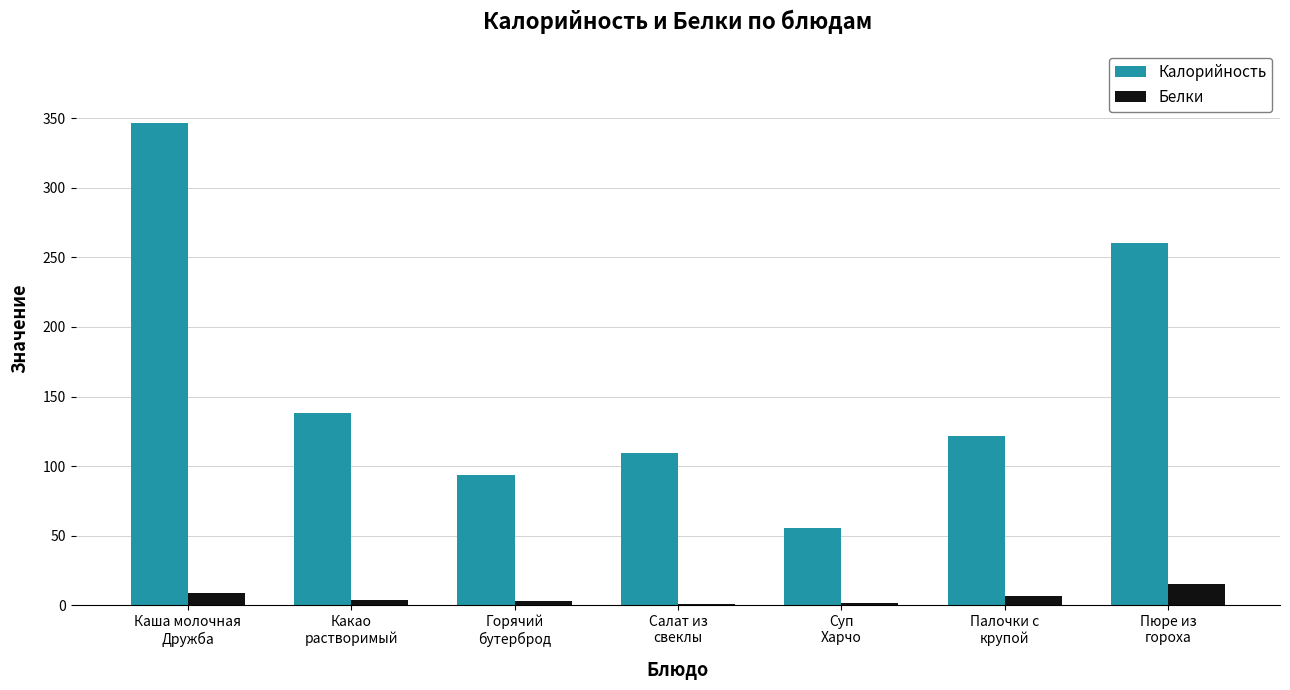

What is the greatest value displayed?

346.8